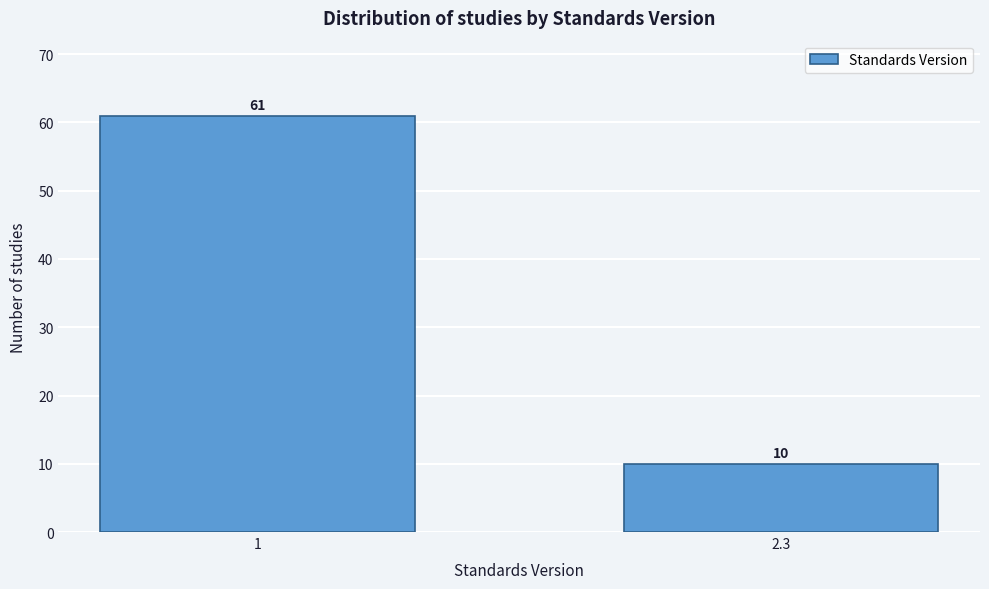

Reading left to right, list all the values displayed in this chart.

1=61	2.3=10